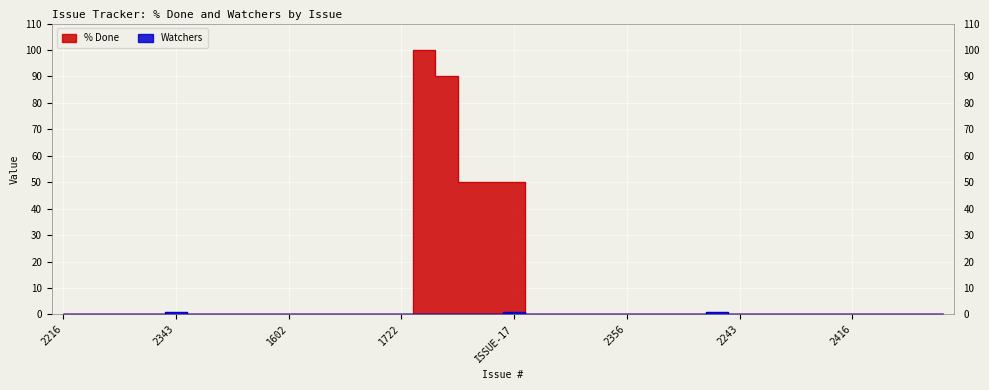

True or false: % Done has more than 2 interior local peaks.

False